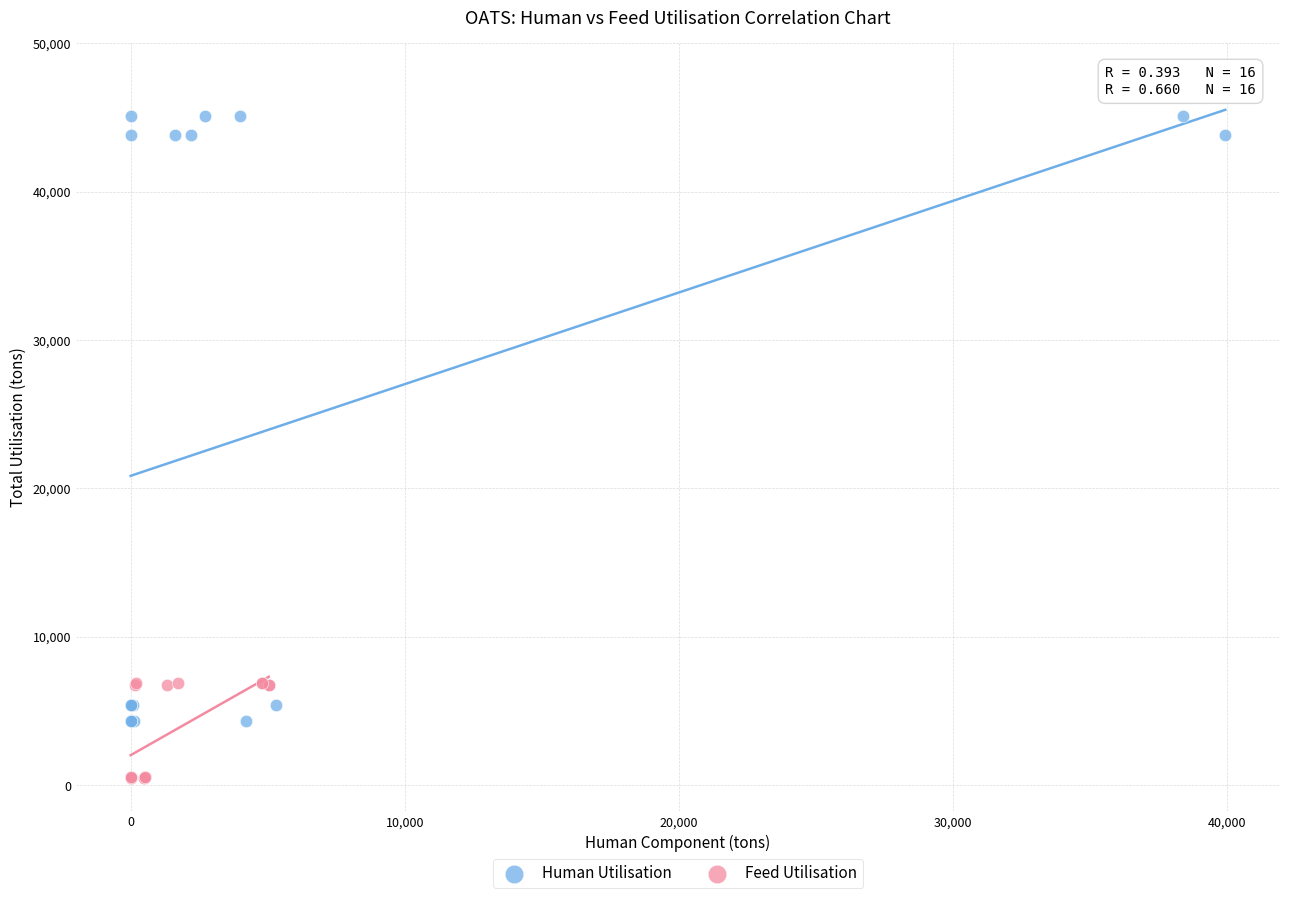

Which series has the widest spread of Y values?

Human Utilisation